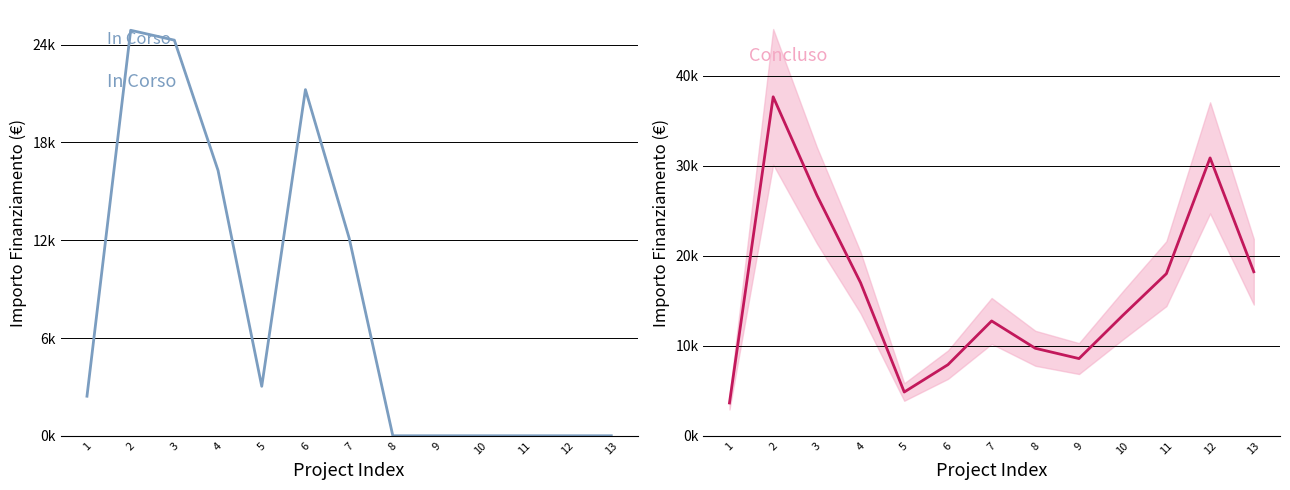

At 3, list the series in order from smallest to largest.

In Corso, Concluso